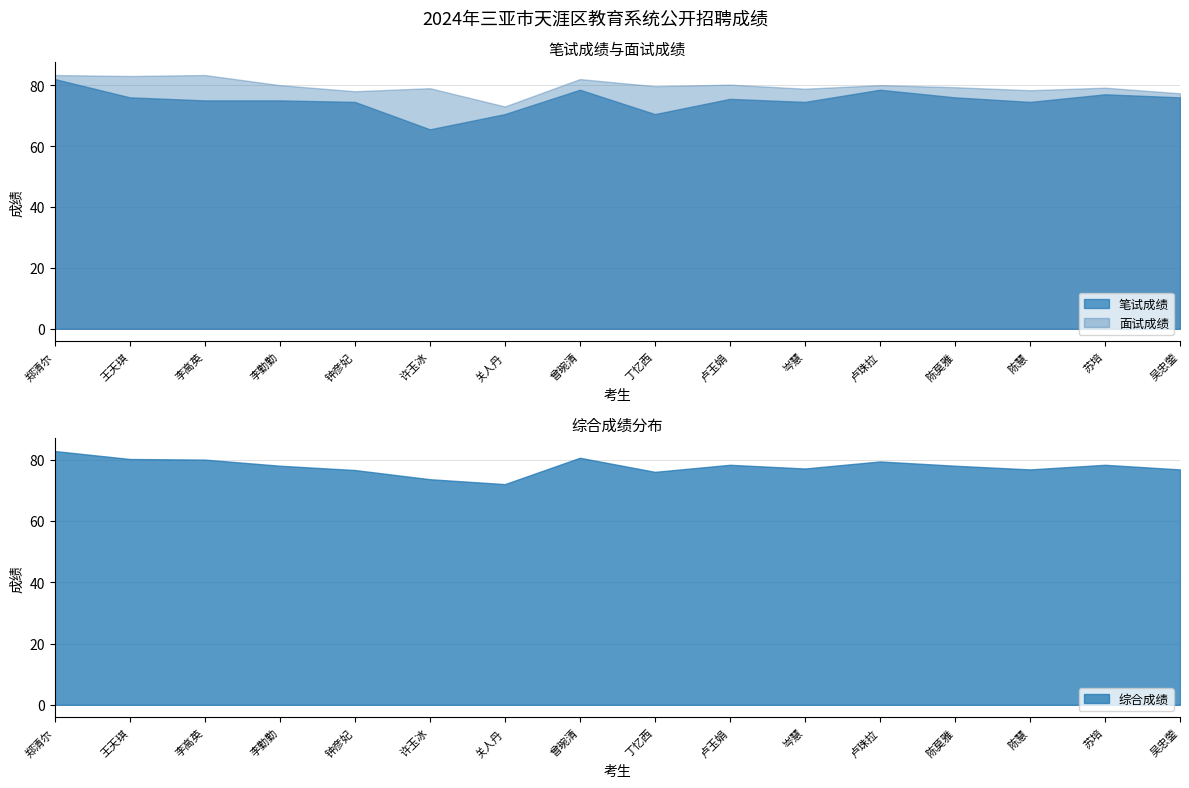

At how many categories does at least one series exceed 74?

15